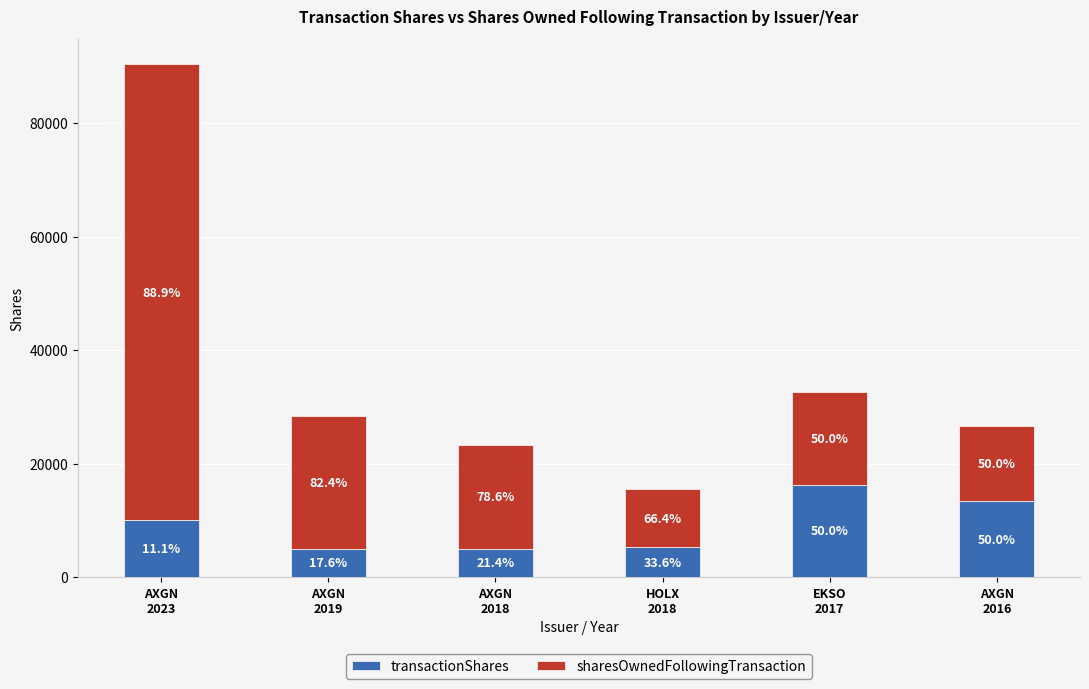

What are all the series names shown in the legend?

transactionShares, sharesOwnedFollowingTransaction